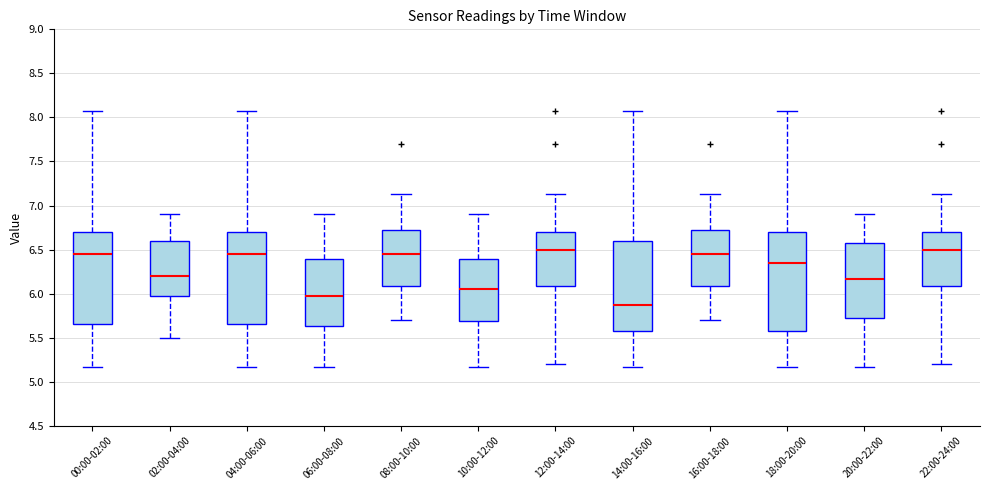

Reading left to right, read every box against the y-axis: the position of its median line, the range the box covers, and the ends of its whiskers. The values are not printed on the chart, so give them approximately, as read against the axis.

00:00-02:00: median 6.45, box 5.65 to 6.70, whiskers 5.15 to 8.05
02:00-04:00: median 6.20, box 5.95 to 6.60, whiskers 5.50 to 6.90
04:00-06:00: median 6.45, box 5.65 to 6.70, whiskers 5.15 to 8.05
06:00-08:00: median 5.95, box 5.65 to 6.40, whiskers 5.15 to 6.90
08:00-10:00: median 6.45, box 6.10 to 6.75, whiskers 5.70 to 7.15
10:00-12:00: median 6.05, box 5.70 to 6.40, whiskers 5.15 to 6.90
12:00-14:00: median 6.50, box 6.10 to 6.70, whiskers 5.20 to 7.15
14:00-16:00: median 5.85, box 5.60 to 6.60, whiskers 5.15 to 8.05
16:00-18:00: median 6.45, box 6.10 to 6.75, whiskers 5.70 to 7.15
18:00-20:00: median 6.35, box 5.60 to 6.70, whiskers 5.15 to 8.05
20:00-22:00: median 6.15, box 5.70 to 6.55, whiskers 5.15 to 6.90
22:00-24:00: median 6.50, box 6.10 to 6.70, whiskers 5.20 to 7.15